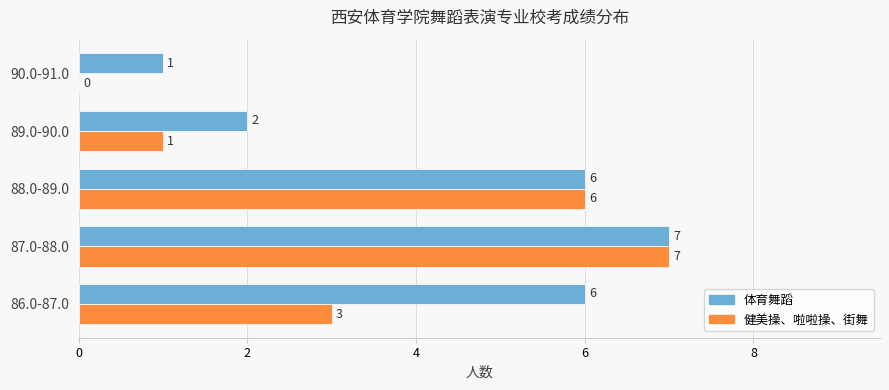

Which series has the largest range (max minus min)?

健美操、啦啦操、街舞